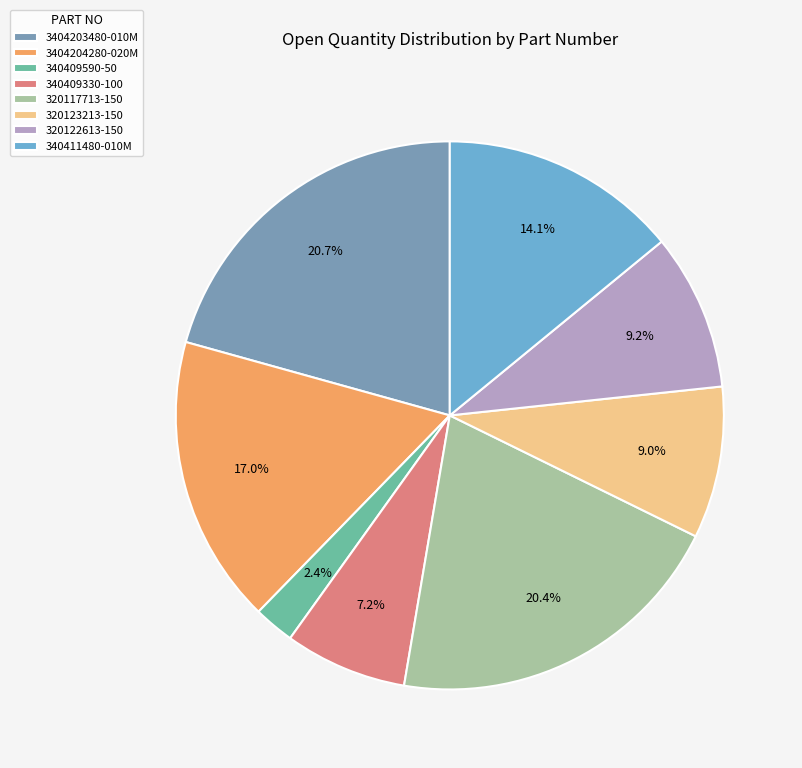

Do 3404204280-020M and 320122613-150 together represent more than half of the pie?

No